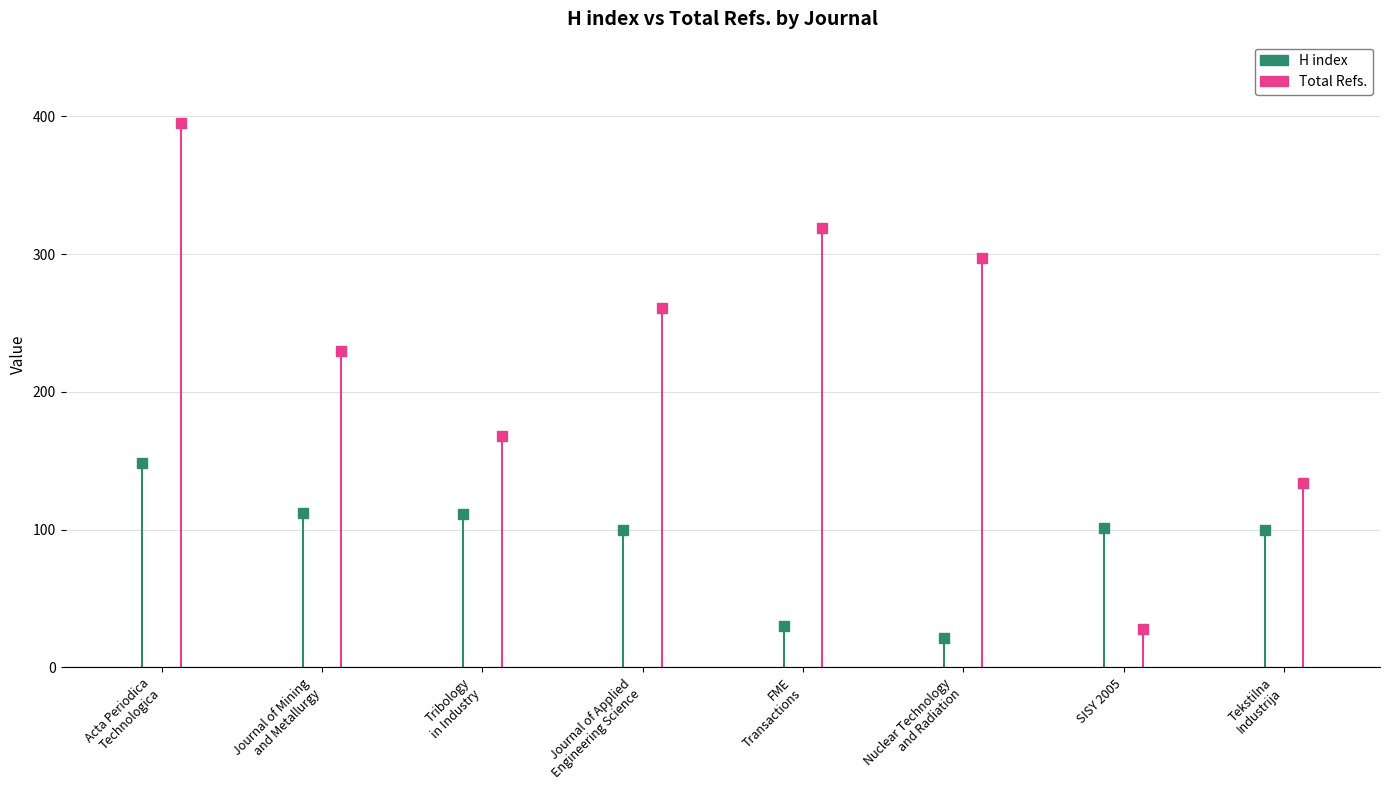

How many lines are shown in the chart?

2